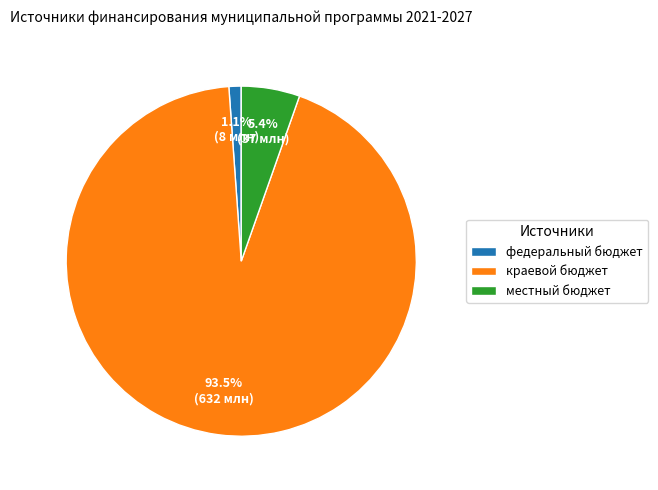

What percentage do краевой бюджет and местный бюджет together represent?

98.9%